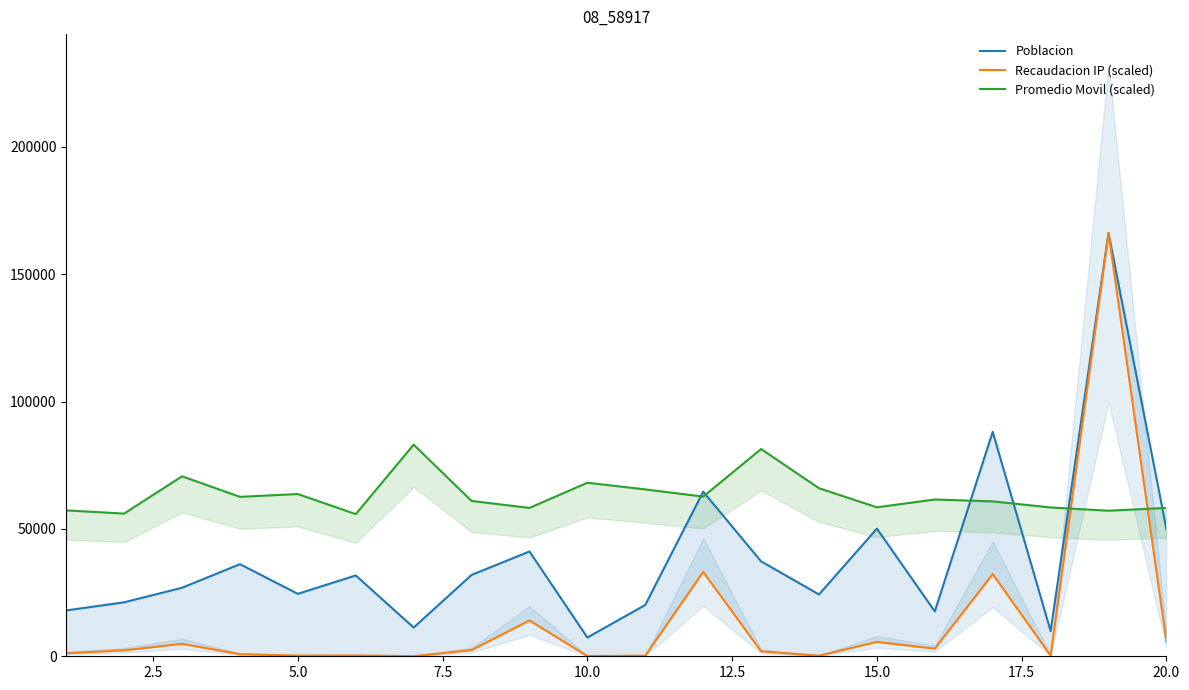

How many values in the Recaudacion IP (scaled) series exceed 2345?

10